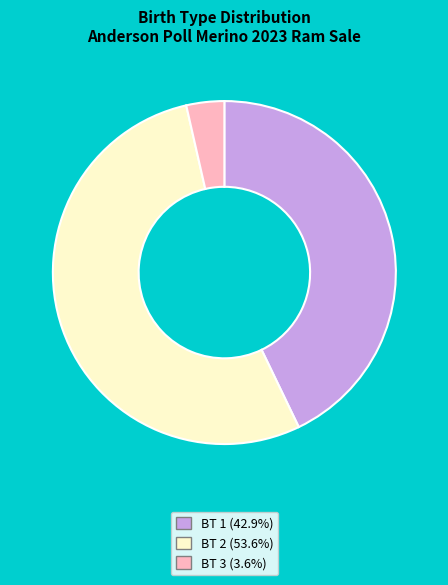

Is there any slice that represents more than half of the pie?

Yes